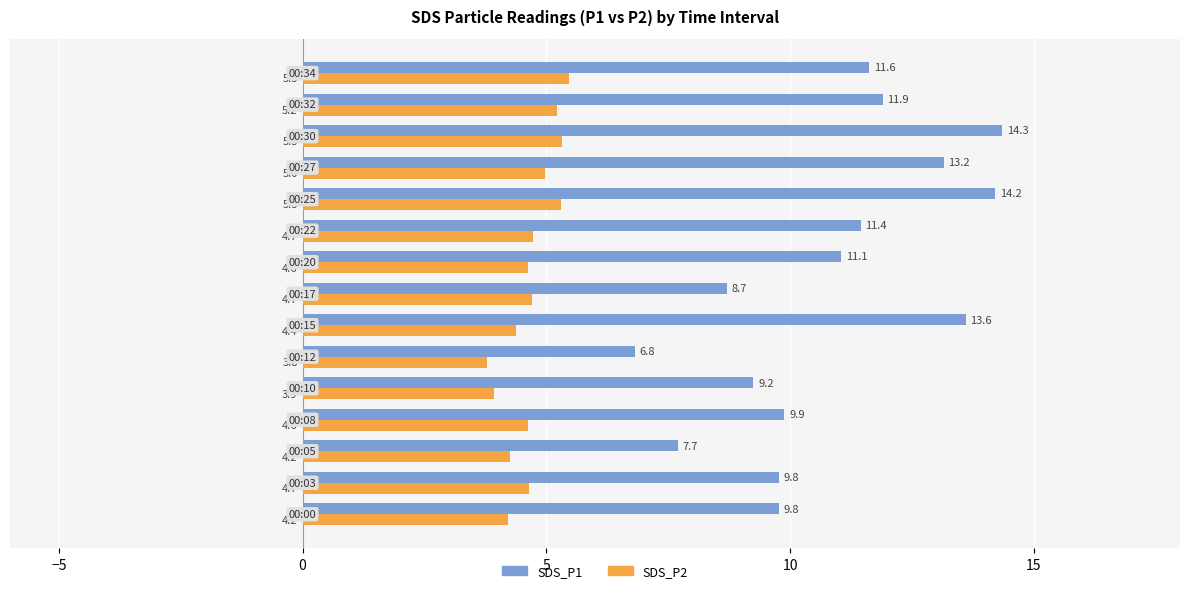

Which series has the widest spread of values?

SDS_P1